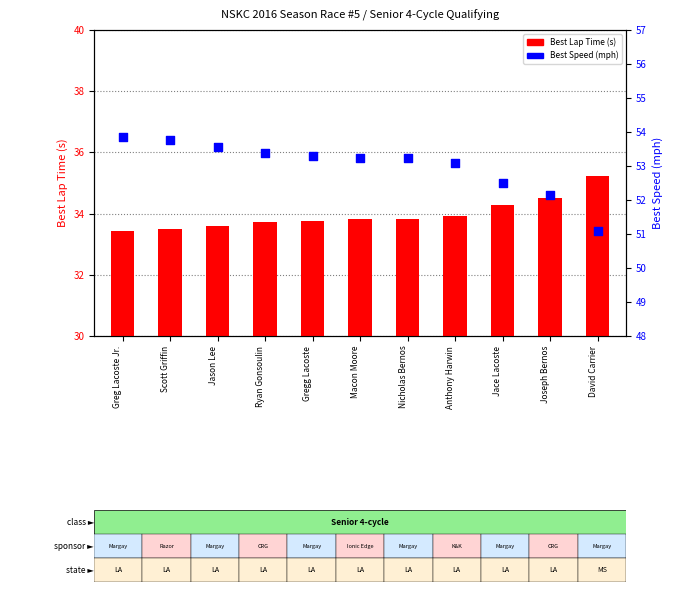

Which series contains the highest Y value?

Best Speed (mph)